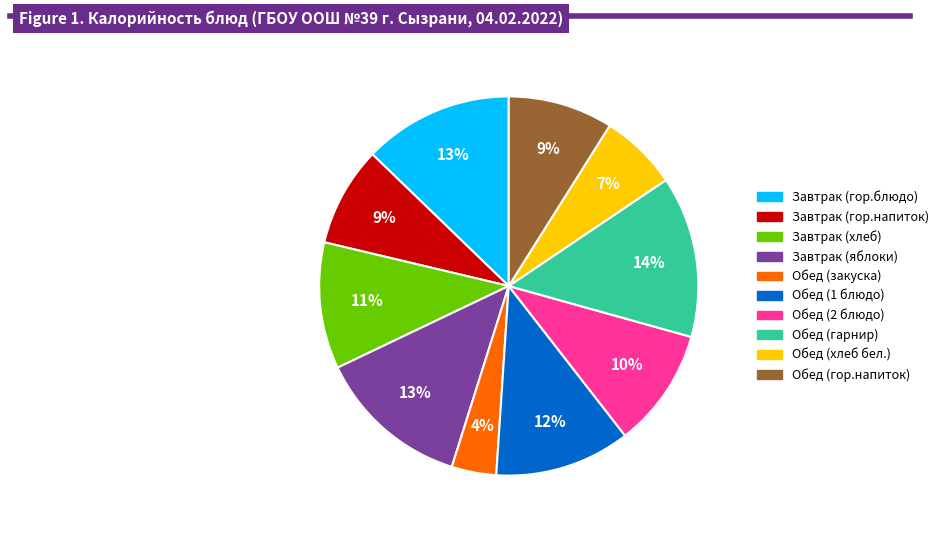

True or false: Завтрак (гор.напиток) accounts for 2% of the total.

False